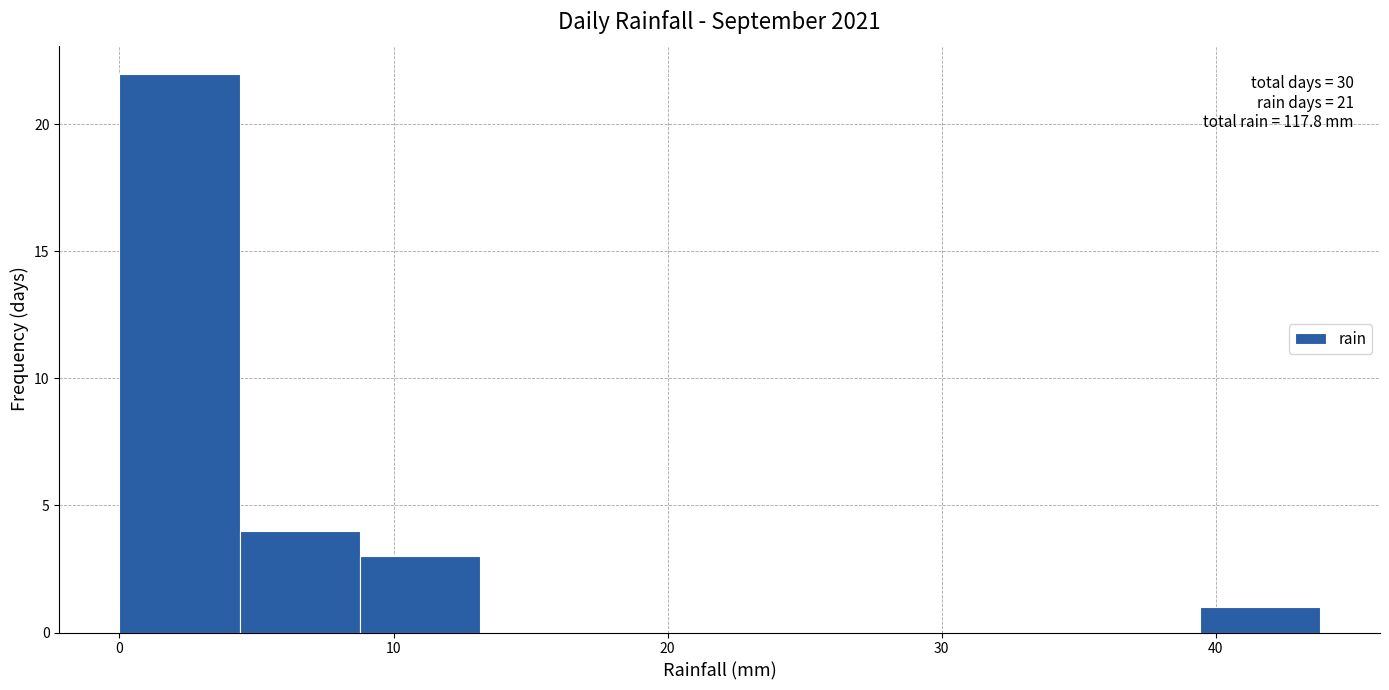

Over which range of the x-axis is the bar tallest?

0 to 4